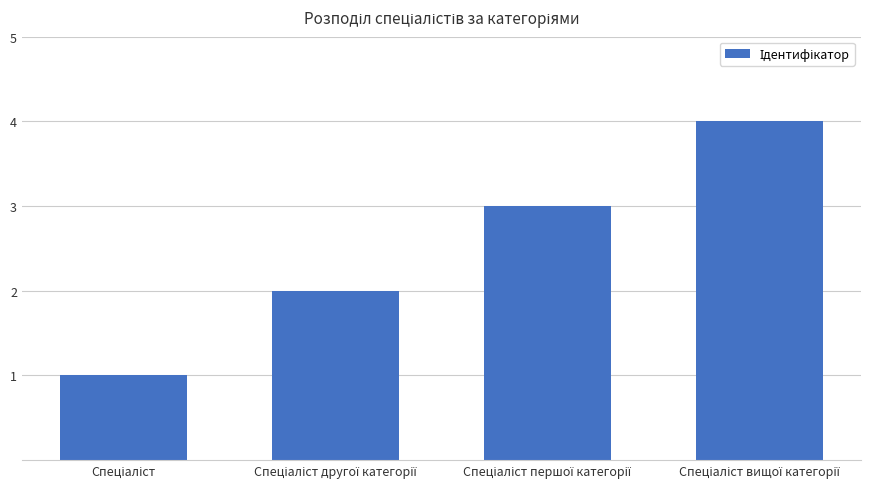

What is the difference between the maximum and minimum values?

3